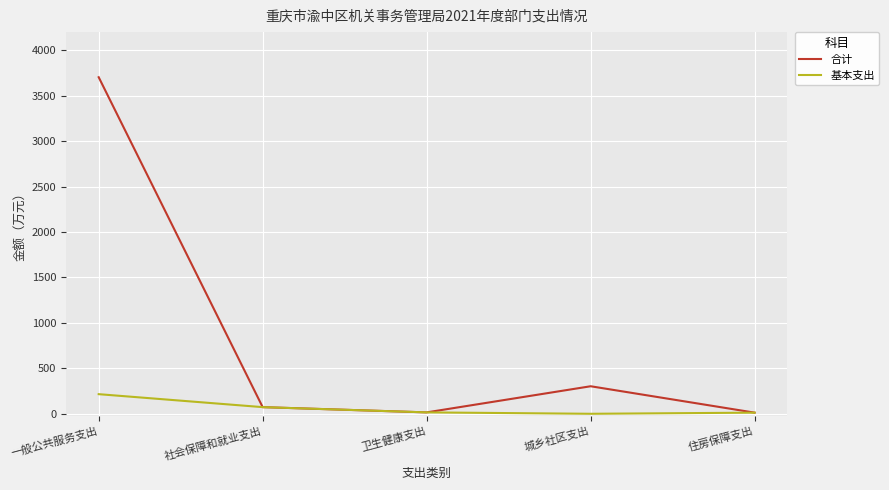

Which series has the widest spread of values?

合计